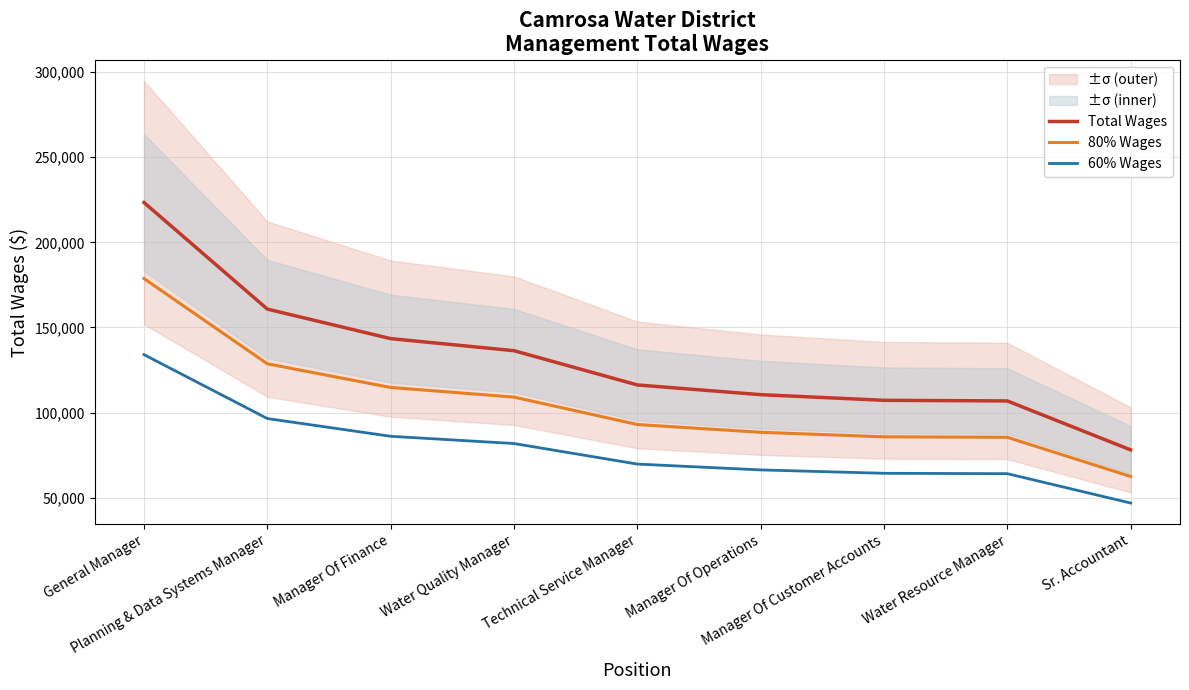

How many values in the Total Wages series exceed 116242?

4